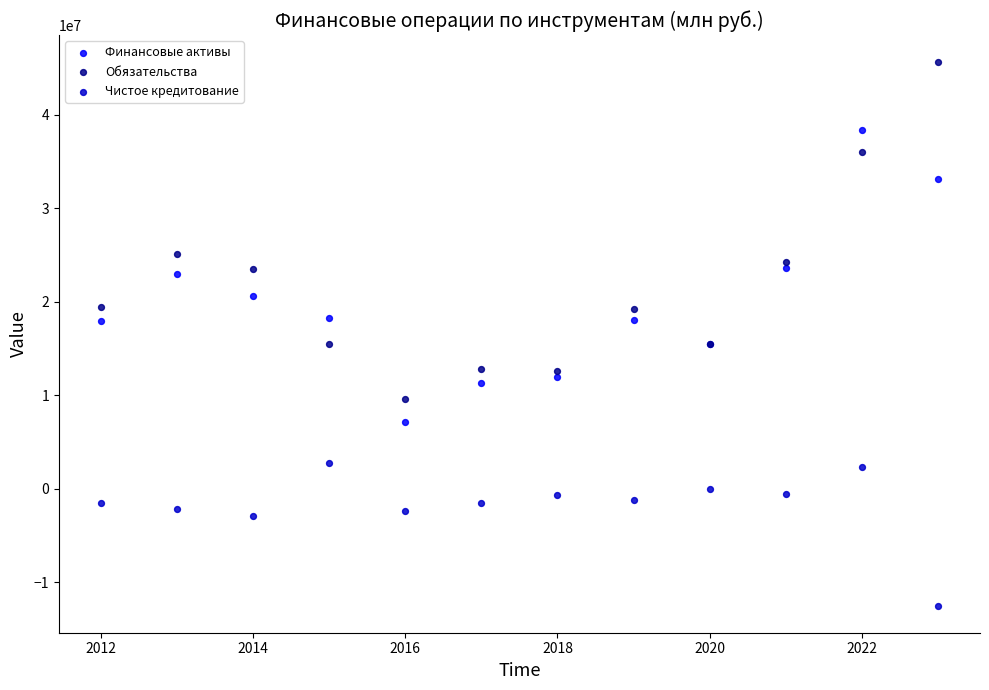

Which series has the largest Y range (max minus min)?

Обязательства